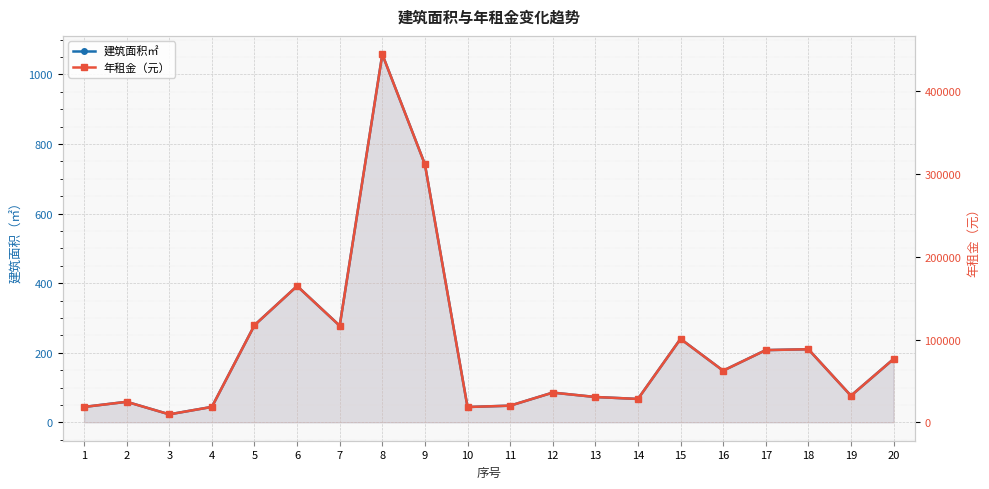

How many data points in 年租金（元） are above 62374?

10